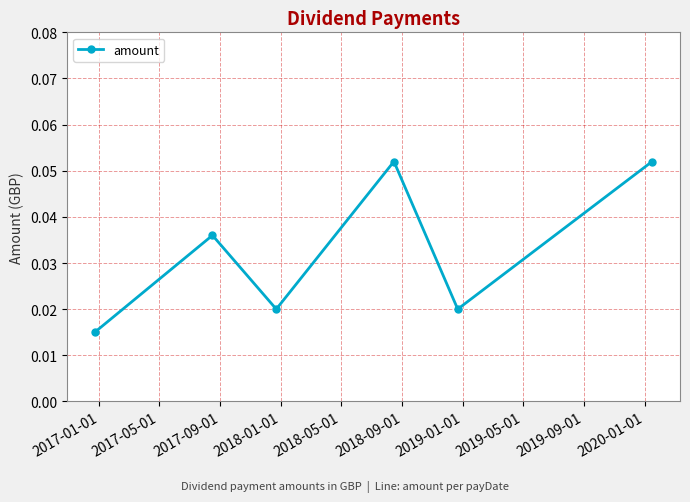

How many distinct data groups are displayed?

1